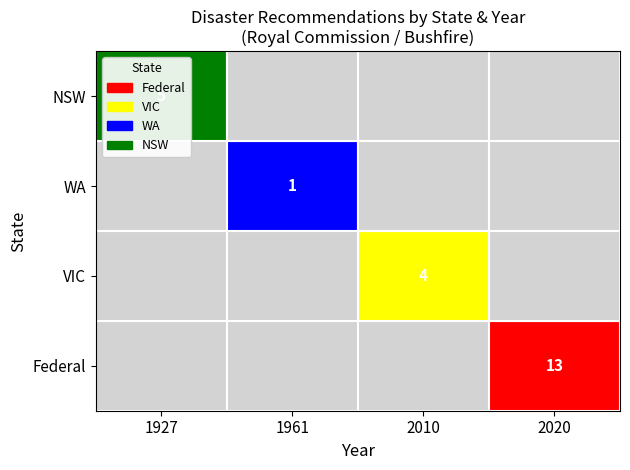

Between 2020 and 1927, which is larger?

2020